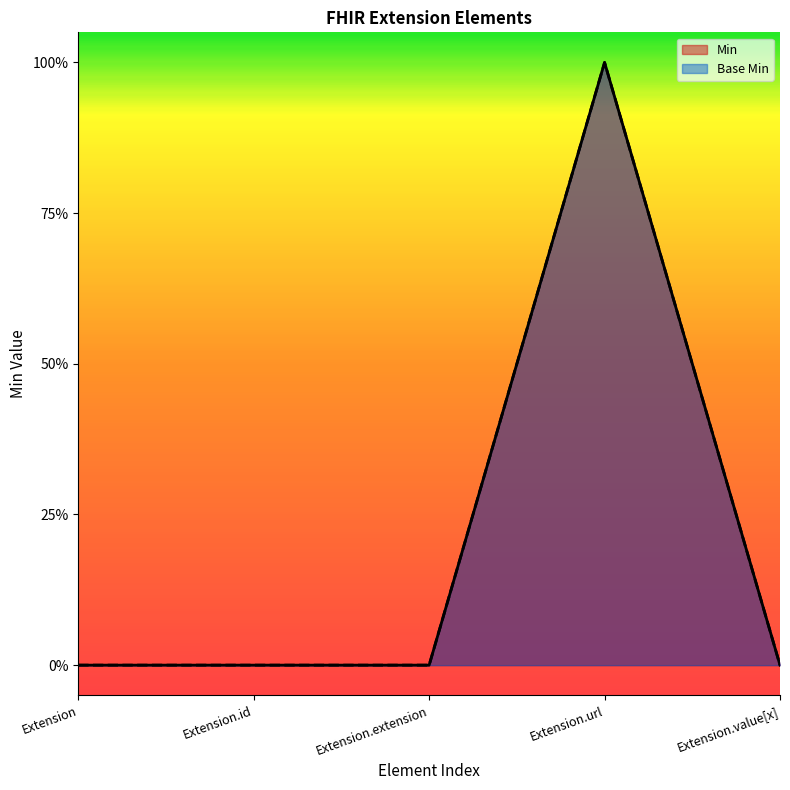

Does the chart display data point markers on the line(s)?

No